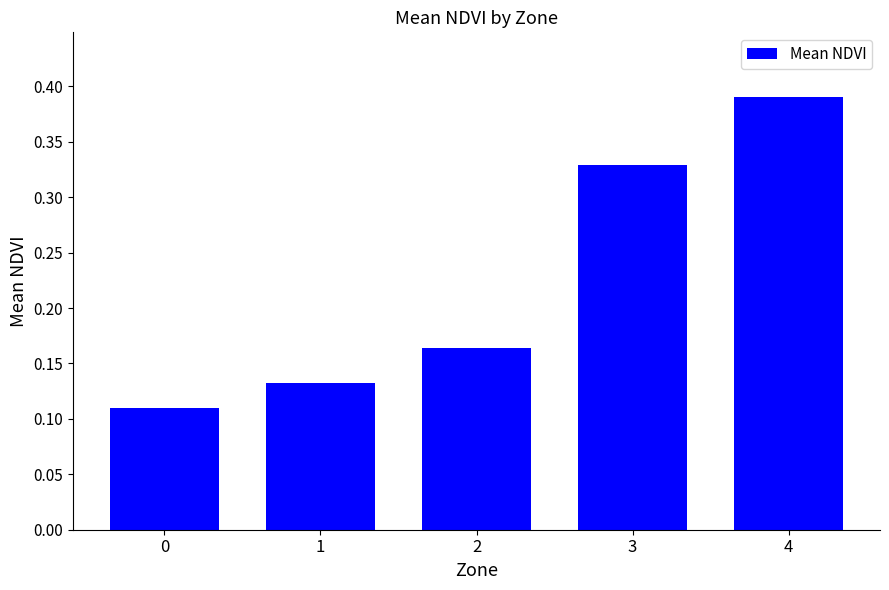

Count the values in the range 0 to 1.

5